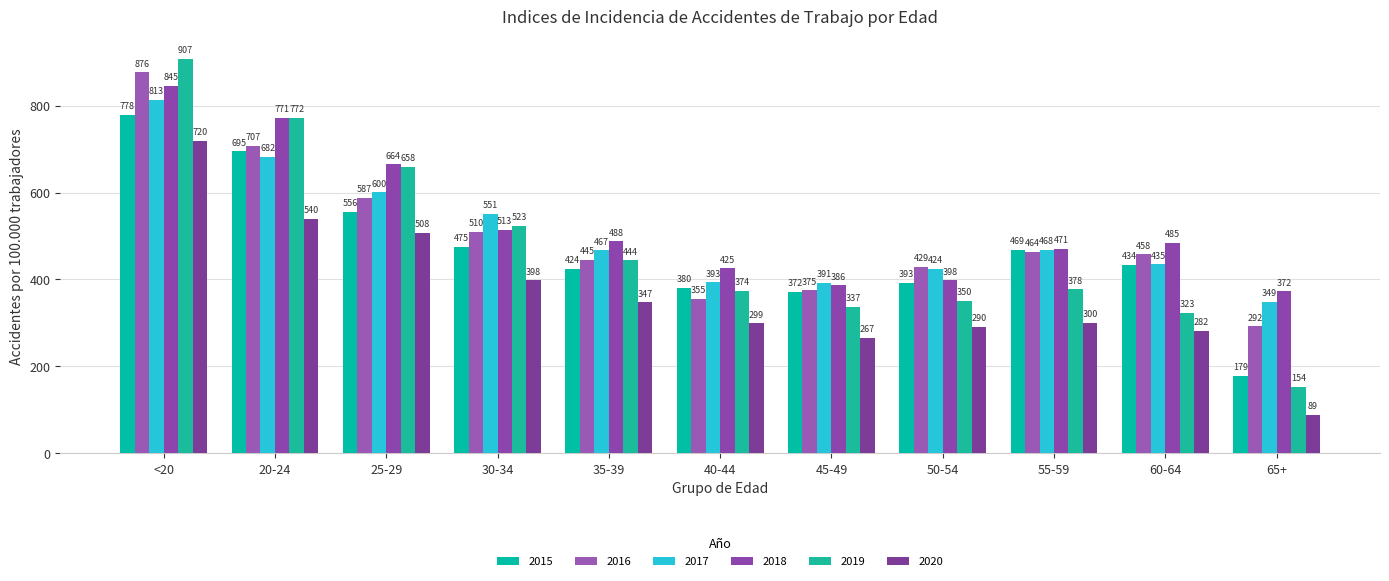

Where is 2020 nearest to the value 404?

30-34